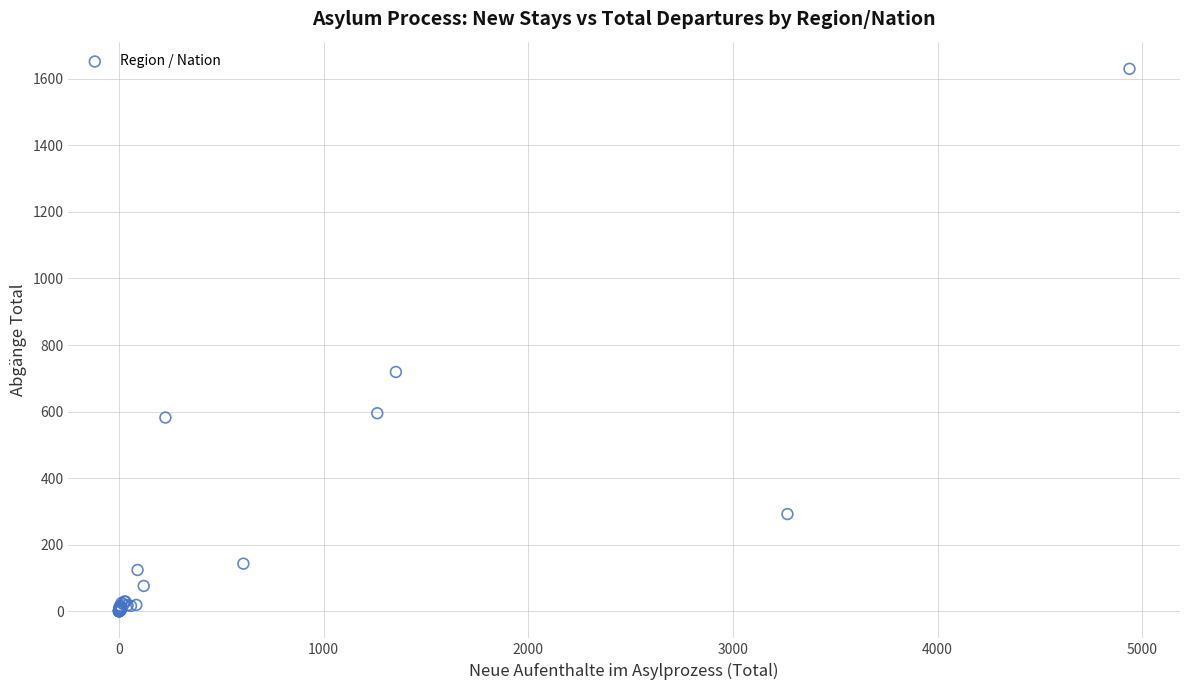

What Y value in the scatter plot is closest to 815?

719